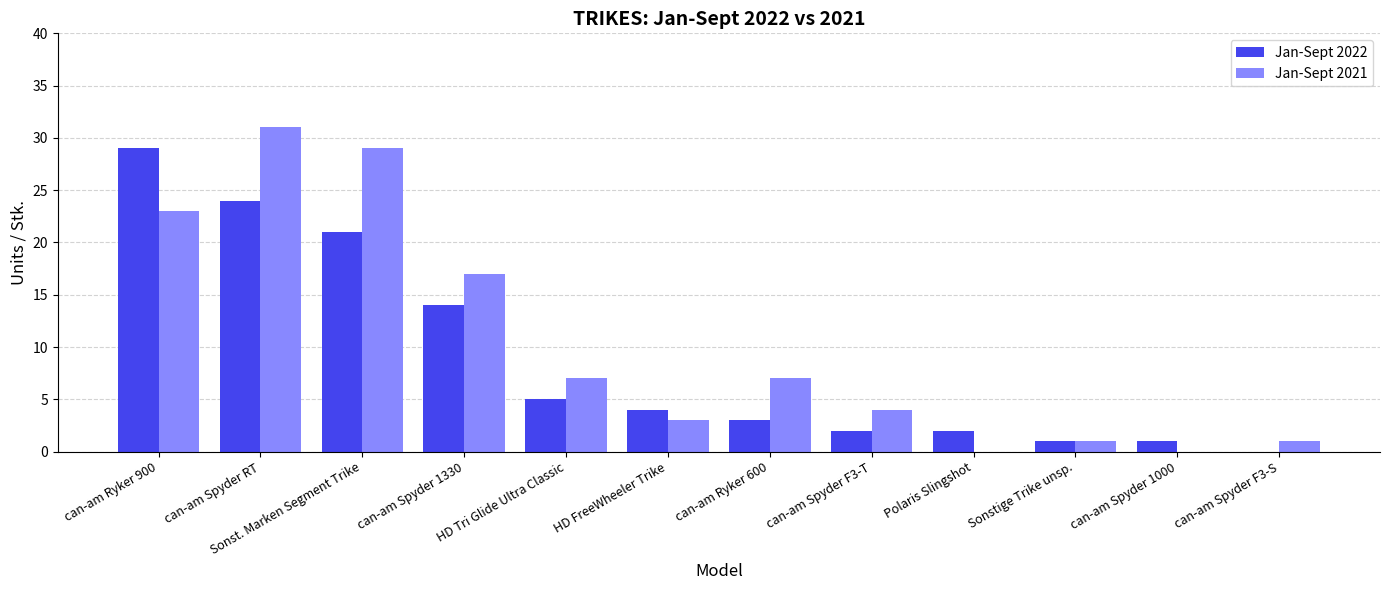

What is the maximum value shown in the chart?

31